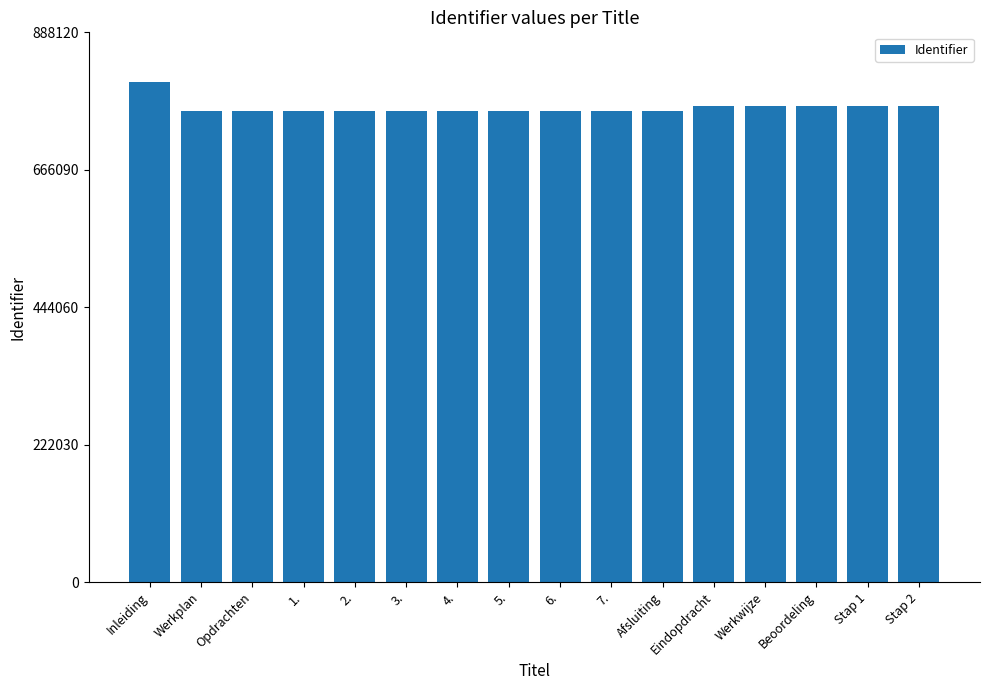

What is the maximum value shown in the chart?

807384